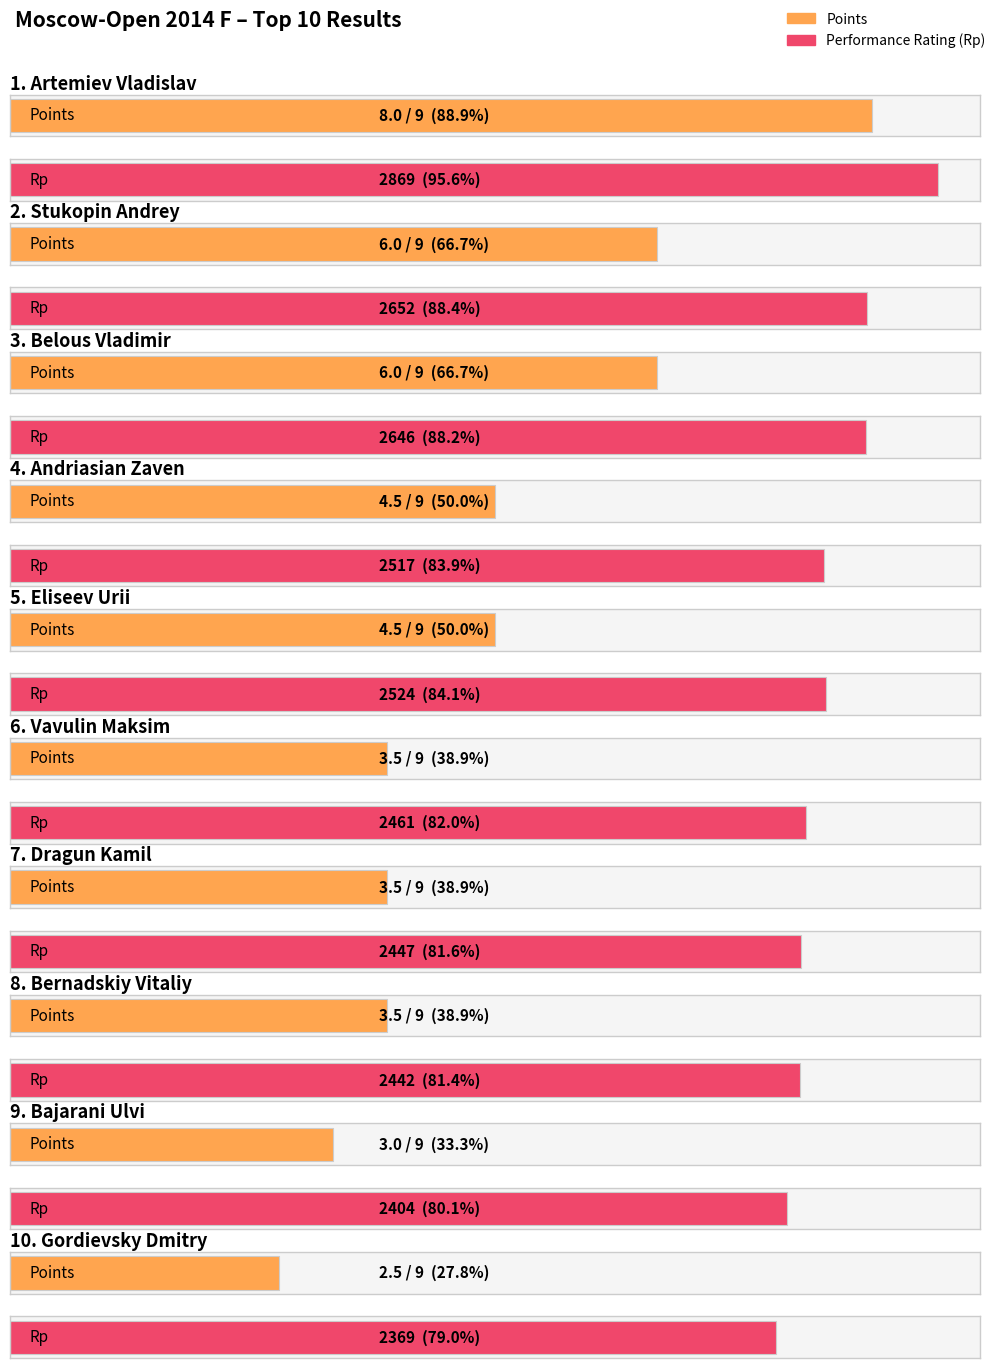

Which has a higher value, Eliseev Urii or Bajarani Ulvi?

Eliseev Urii